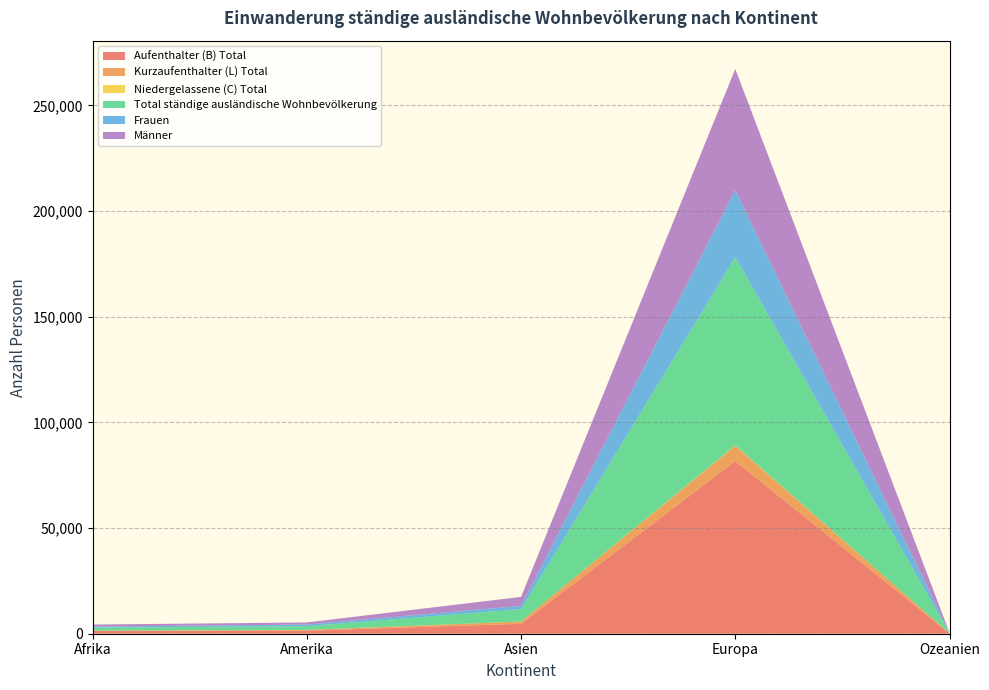

Reading left to right, extract all data points from this chart.

Aufenthalter (B) Total: 1337	1436	4713	81706	143
Kurzaufenthalter (L) Total: 100	324	1081	7259	29
Niedergelassene (C) Total: 9	19	15	125	2
Total ständige ausländische Wohnbevölkerung: 1446	1779	5809	89090	174
Frauen: 504	789	1579	31672	60
Männer: 942	990	4230	57418	114